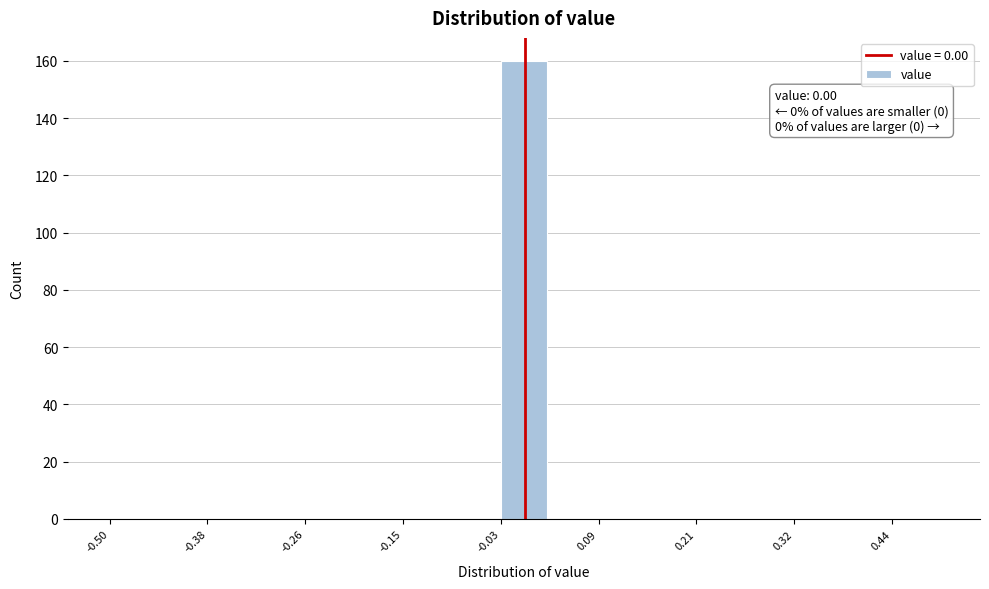

Around what value on the x-axis is the tallest bar? Give the approximate position of its centre, as read against the axis.

0.00